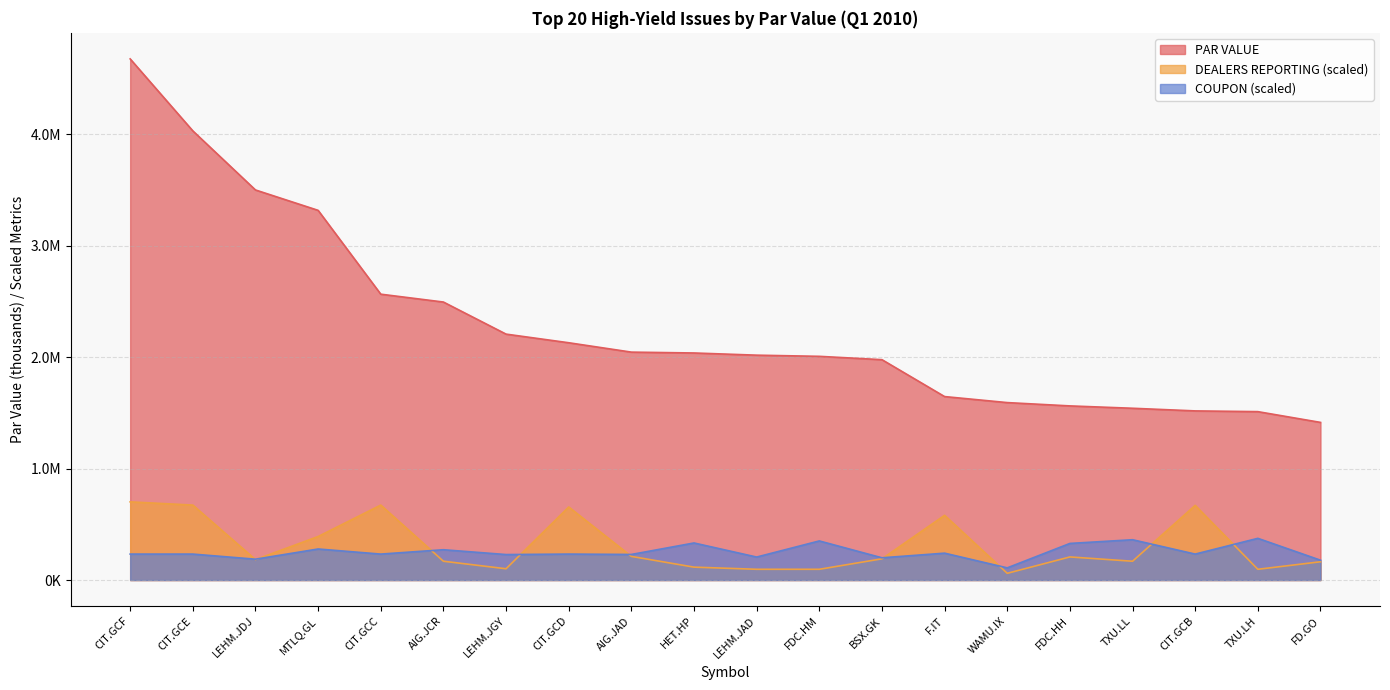

What are all the series names shown in the legend?

PAR VALUE, DEALERS REPORTING (scaled), COUPON (scaled)